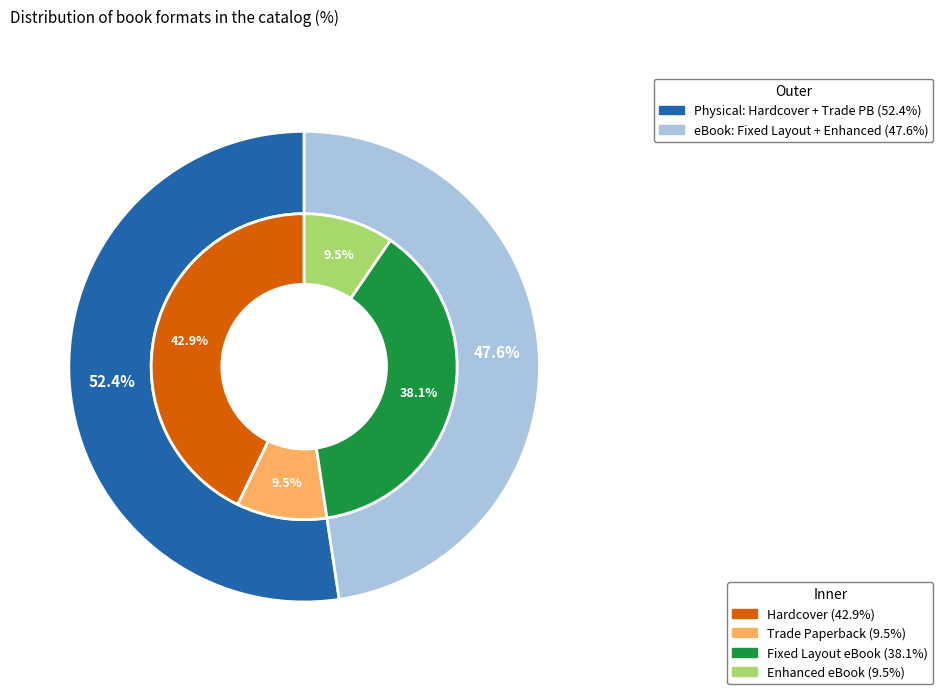

To the nearest percent, what portion does 2 represent?

38%